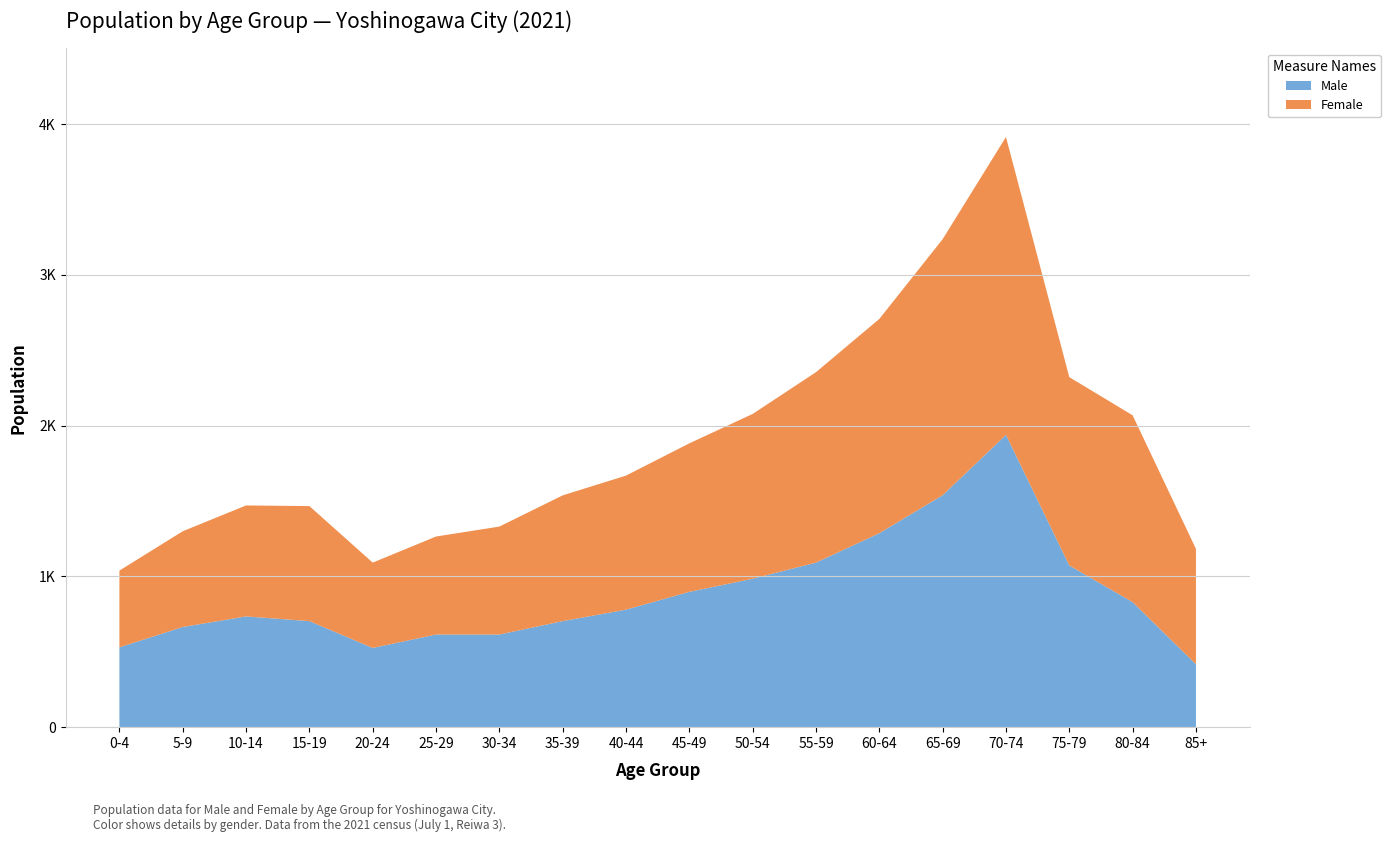

Reading left to right, list all the values displayed in this chart.

Male: 0-4=529	5-9=664	10-14=734	15-19=703	20-24=525	25-29=614	30-34=614	35-39=703	40-44=779	45-49=897	50-54=984	55-59=1091	60-64=1286	65-69=1538	70-74=1938	75-79=1072	80-84=829	85+=417
Female: 0-4=509	5-9=635	10-14=736	15-19=763	20-24=566	25-29=650	30-34=716	35-39=834	40-44=889	45-49=985	50-54=1093	55-59=1263	60-64=1421	65-69=1698	70-74=1976	75-79=1249	80-84=1239	85+=765